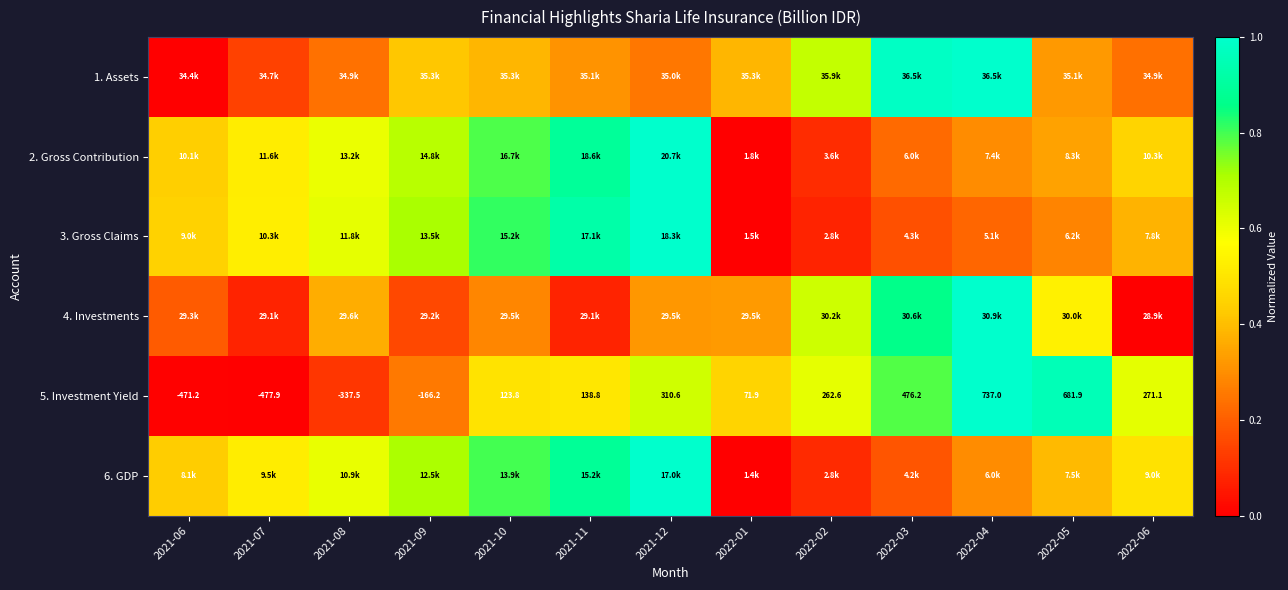

True or false: 2. Gross Contribution has a value of 0.5 at 2021-07.

True